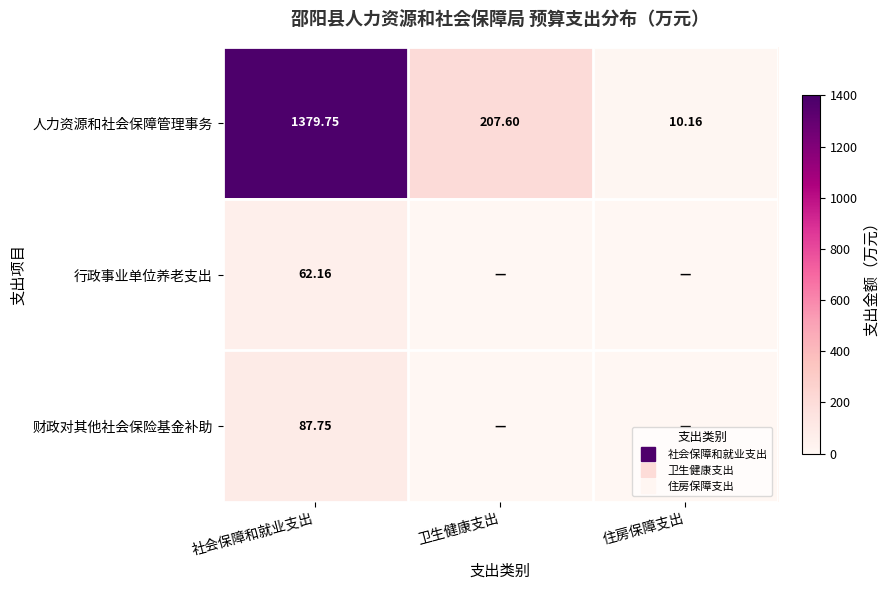

How many values in the 人力资源和社会保障管理事务 series exceed 207?

2